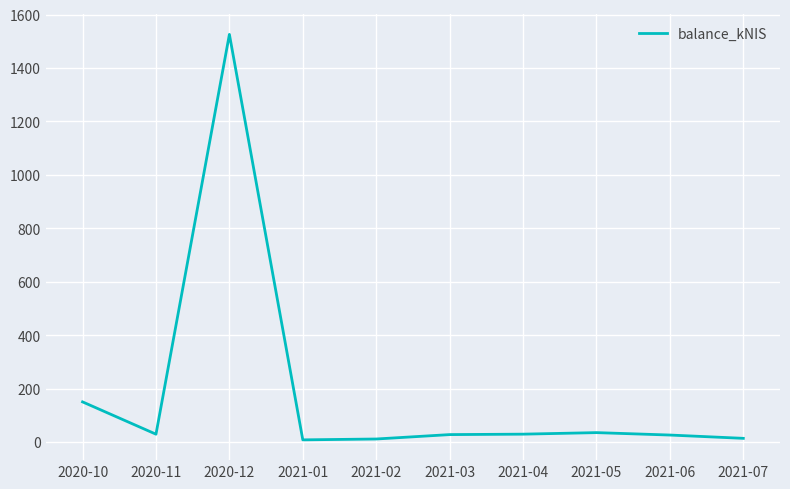

At which label is the value closest to 766?

2020-10